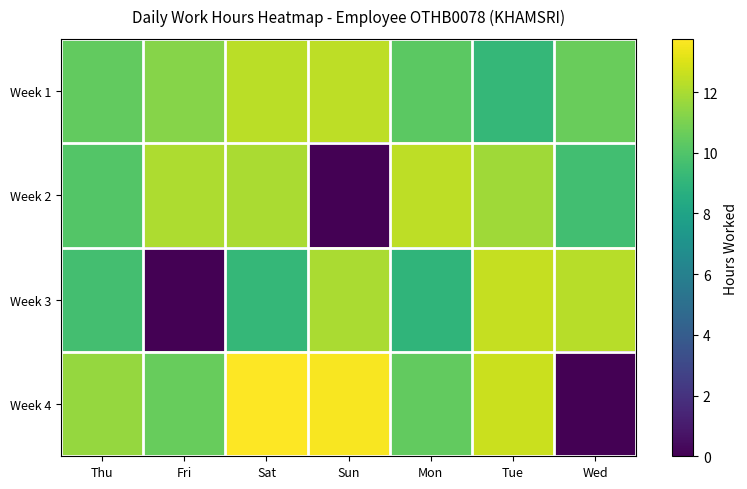

What is the greatest value displayed?

13.8